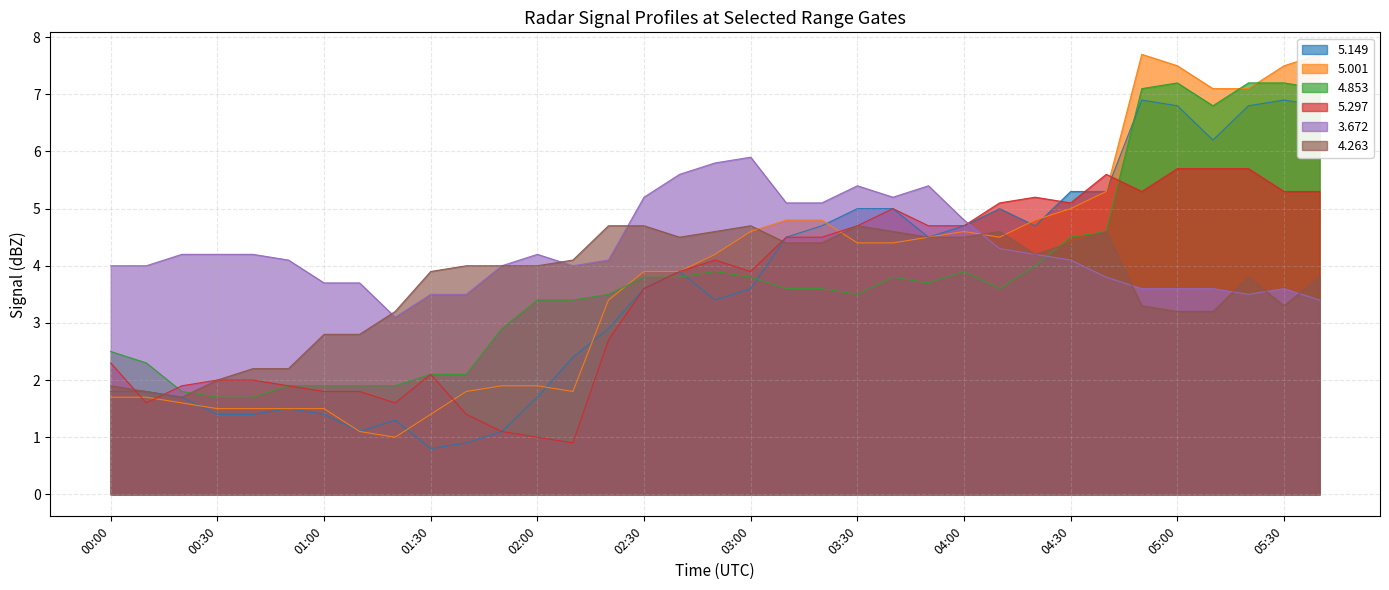

How many values in the   5.149 series exceed 3?

20